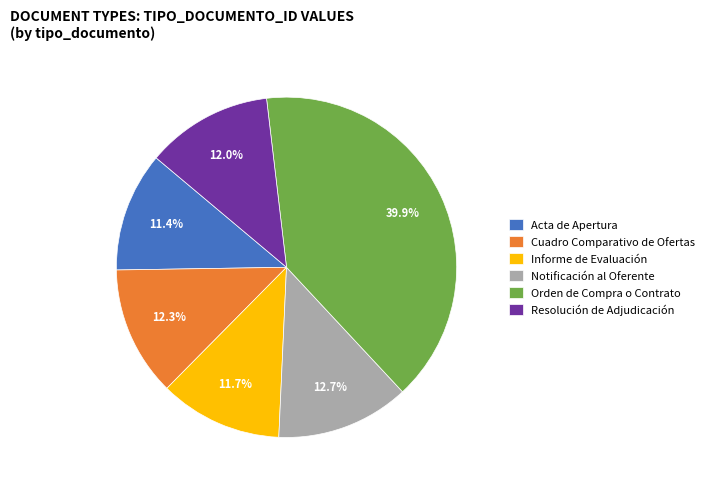

Which has a higher value, Resolución de Adjudicación or Notificación al Oferente?

Notificación al Oferente